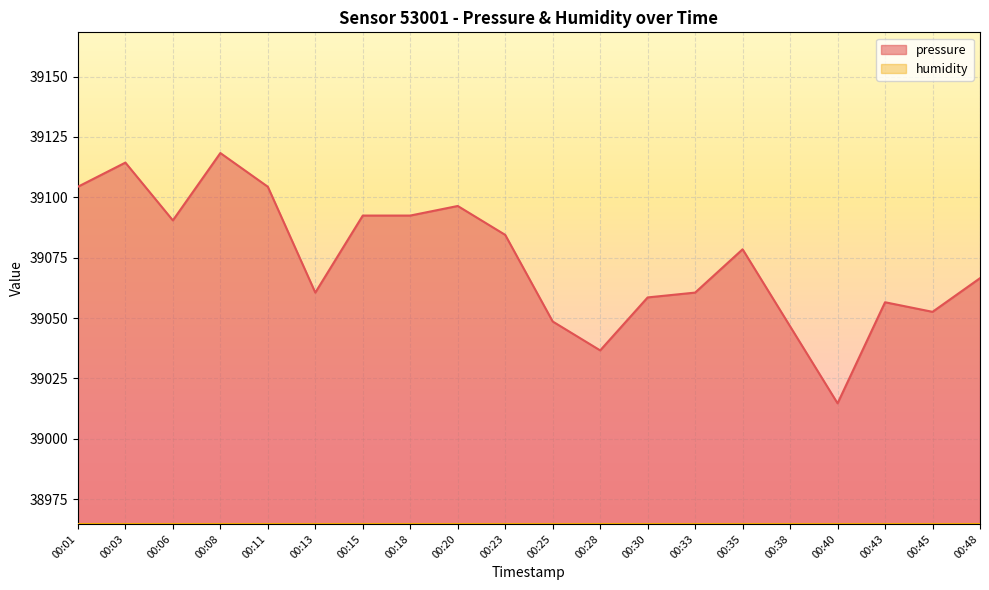

True or false: the data shows 59075.5 at 00:40.

False